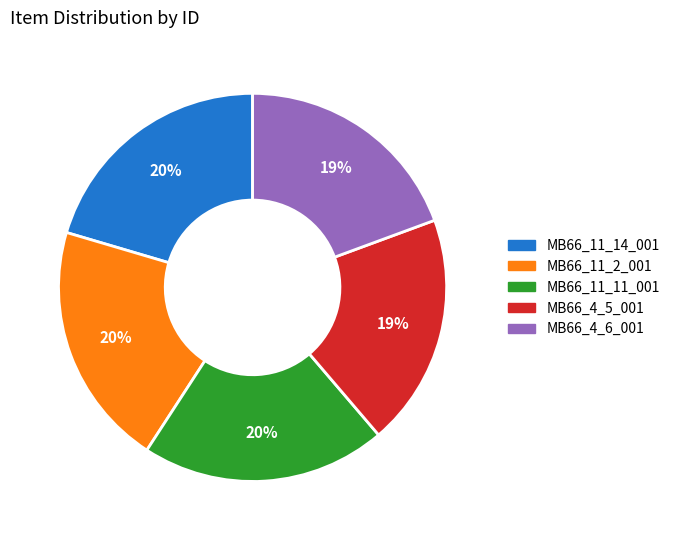

Combined, do MB66_4_5_001 and MB66_4_6_001 account for over 50%?

No